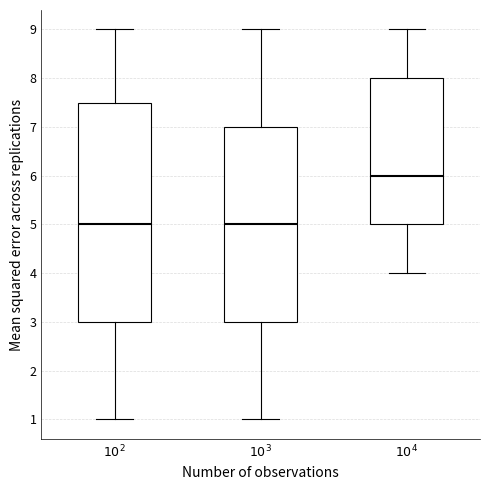

Reading left to right, transcribe this box plot: for each box, give where its median line is, the range the box spans, and where its two whiskers end, as read against the y-axis. The values are not printed on the chart, so give them approximately, as read against the axis.

$10^2$: median 5.0, box 3.0 to 7.5, whiskers 1.0 to 9.0
$10^3$: median 5.0, box 3.0 to 7.0, whiskers 1.0 to 9.0
$10^4$: median 6.0, box 5.0 to 8.0, whiskers 4.0 to 9.0